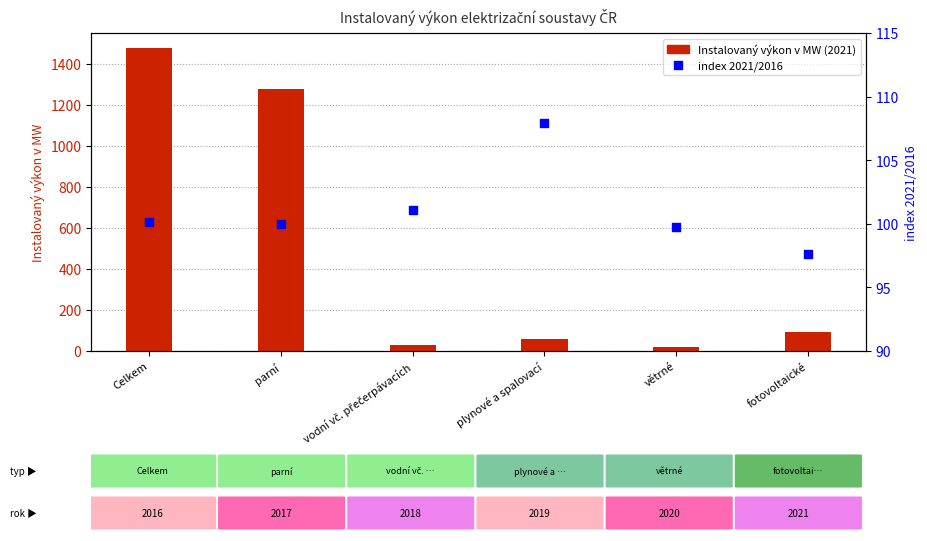

Which series has the largest total across all categories?

Instalovaný výkon v MW (2021)